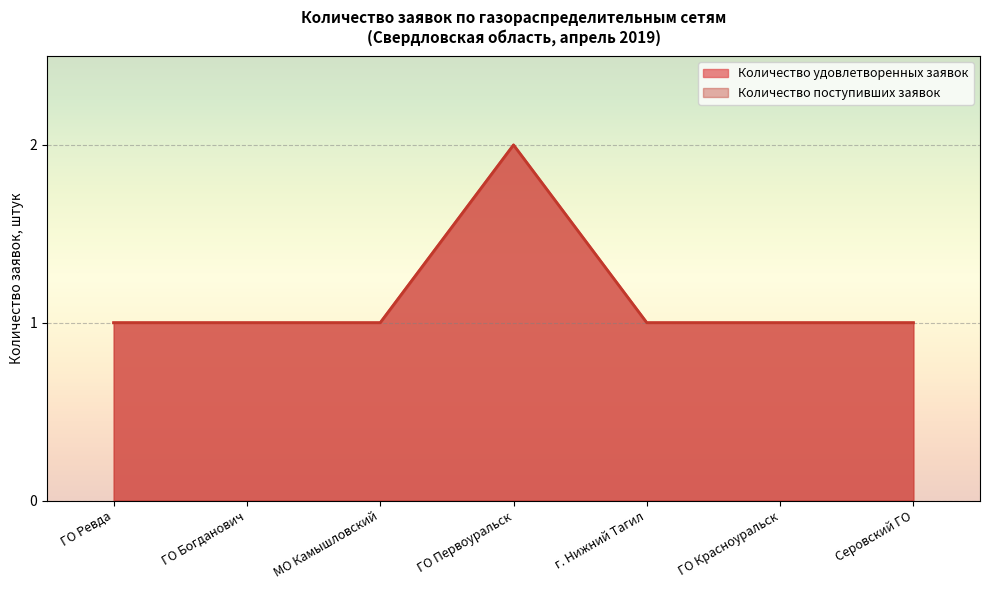

What is the sum of the Количество удовлетворенных заявок values at ГО Ревда and МО Камышловский?

2